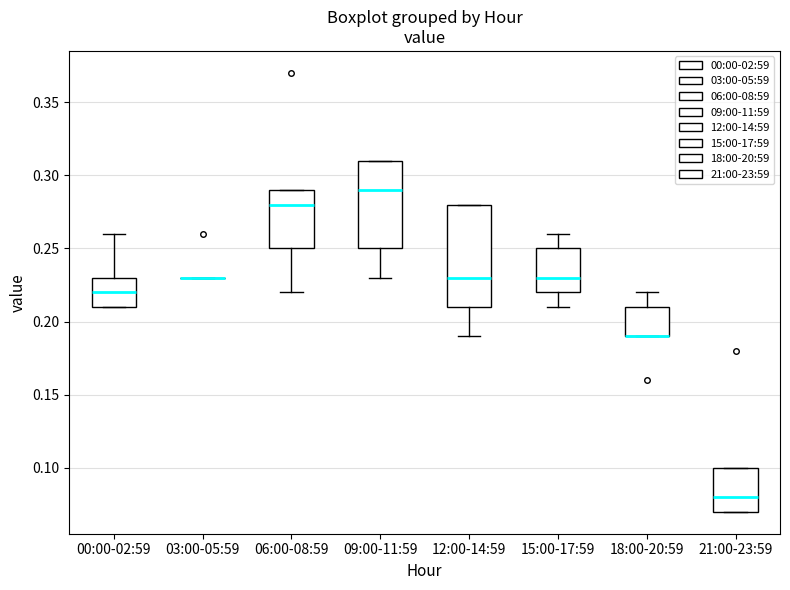

Reading left to right, read every box against the y-axis: the position of its median line, the range the box covers, and the ends of its whiskers. The values are not printed on the chart, so give them approximately, as read against the axis.

00:00-02:59: median 0.22, box 0.21 to 0.23, whiskers 0.21 to 0.26
03:00-05:59: box collapsed to a line at 0.23, whiskers 0.23 to 0.23
06:00-08:59: median 0.28, box 0.25 to 0.29, whiskers 0.22 to 0.29
09:00-11:59: median 0.29, box 0.25 to 0.31, whiskers 0.23 to 0.31
12:00-14:59: median 0.23, box 0.21 to 0.28, whiskers 0.19 to 0.28
15:00-17:59: median 0.23, box 0.22 to 0.25, whiskers 0.21 to 0.26
18:00-20:59: median 0.19 (drawn on the box's lower edge), box 0.19 to 0.21, whiskers 0.19 to 0.22
21:00-23:59: median 0.08, box 0.07 to 0.10, whiskers 0.07 to 0.10